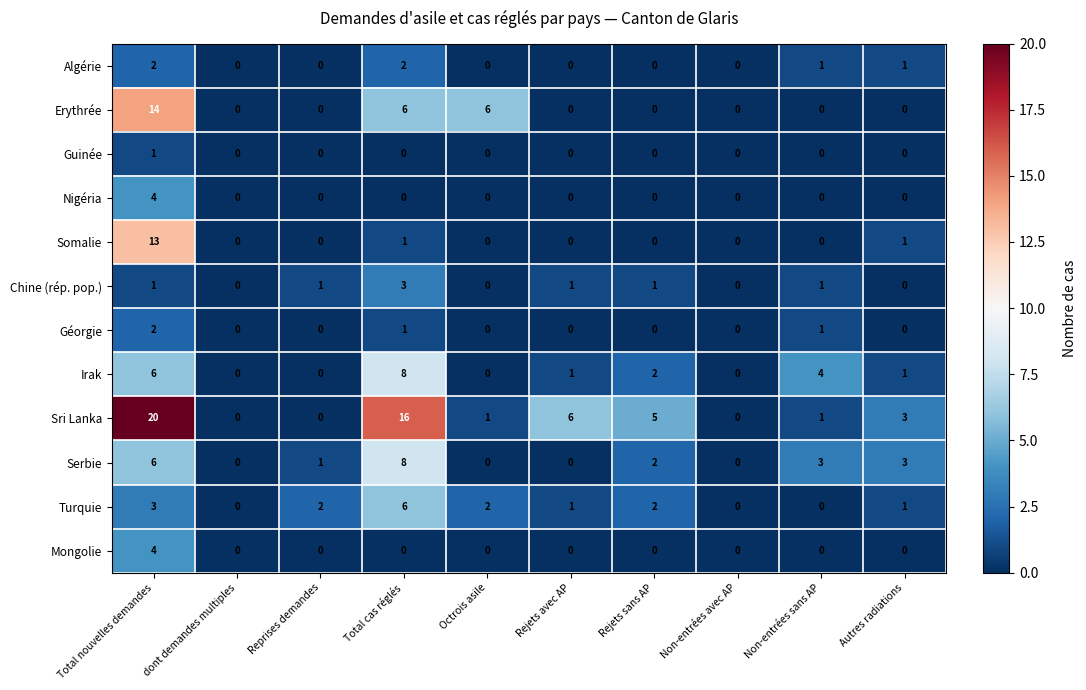

What is the sum of all Chine (rép. pop.) values?

8